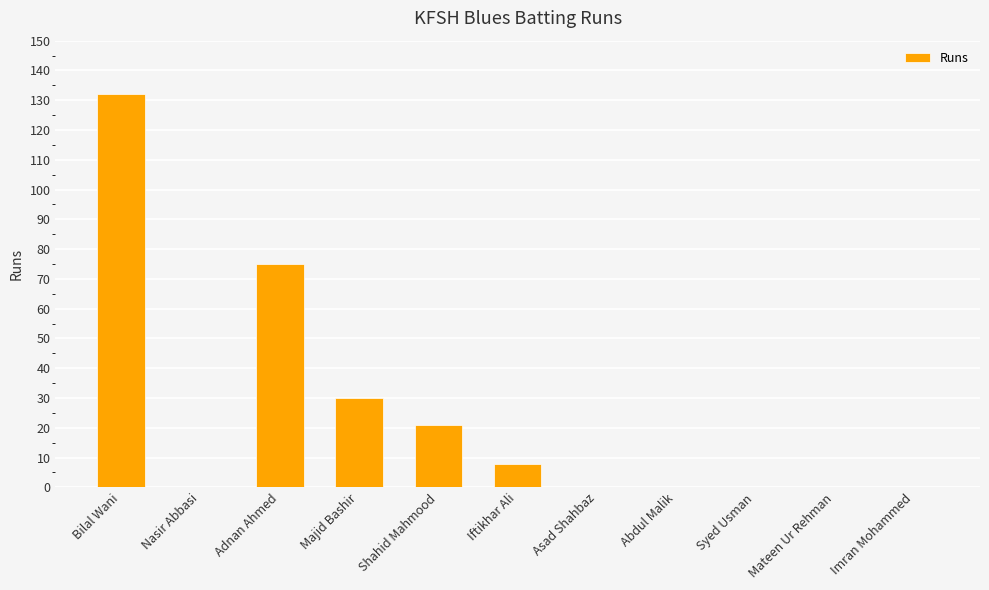

What is the greatest value displayed?

132